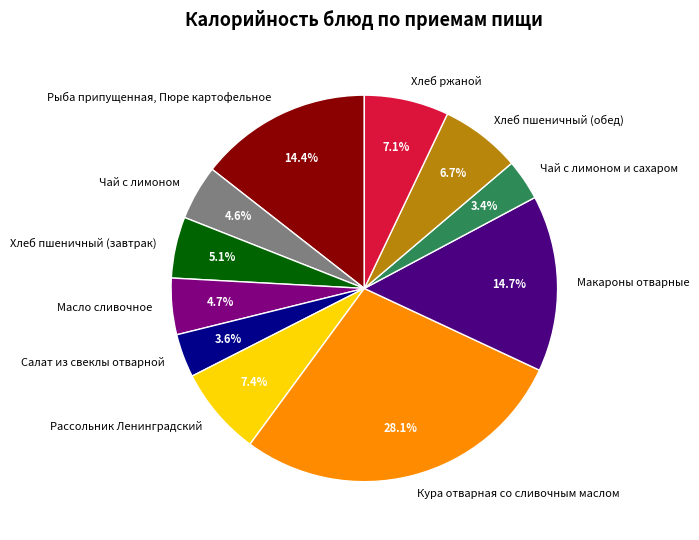

To the nearest percent, what portion does Макароны отварные represent?

15%